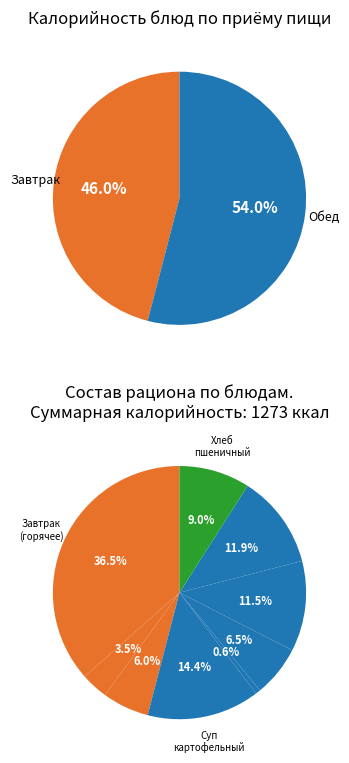

What is the change in value from батон витаминный to кисель ягодный?

+76